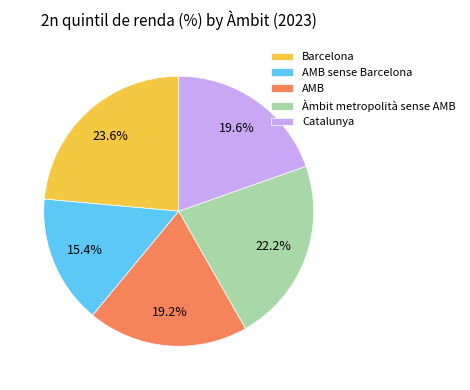

Count the number of slices in the pie.

5